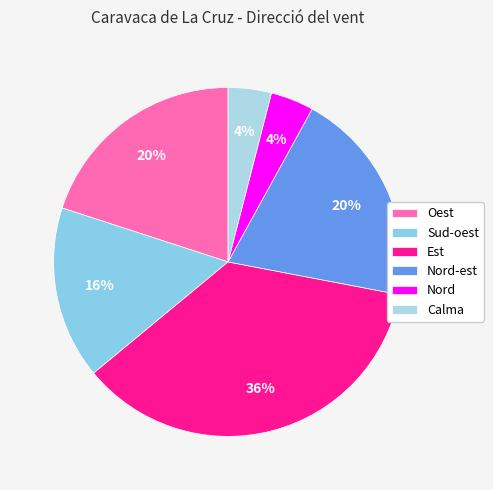

How many slices are in this pie chart?

6